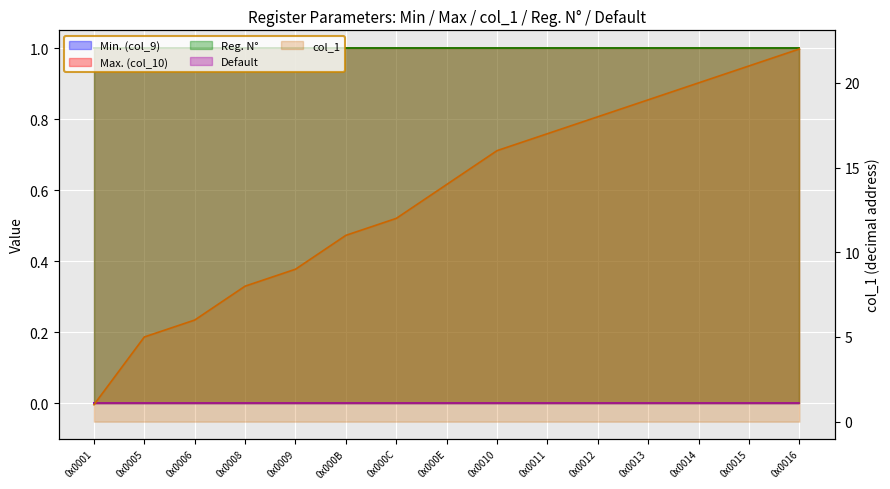

At which label does Reg. N° reach its peak?

0x0001